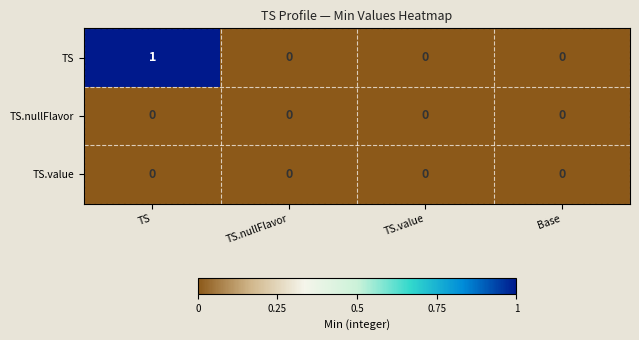

Which series has the widest spread of values?

TS